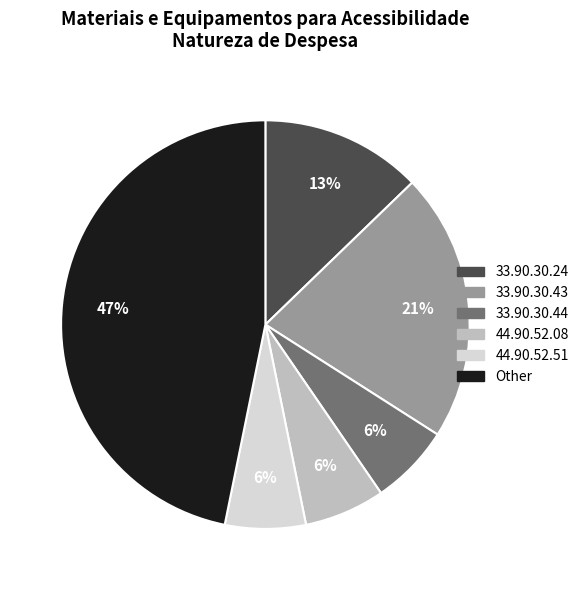

Does 44.90.52.51 account for over 50% of the chart?

No